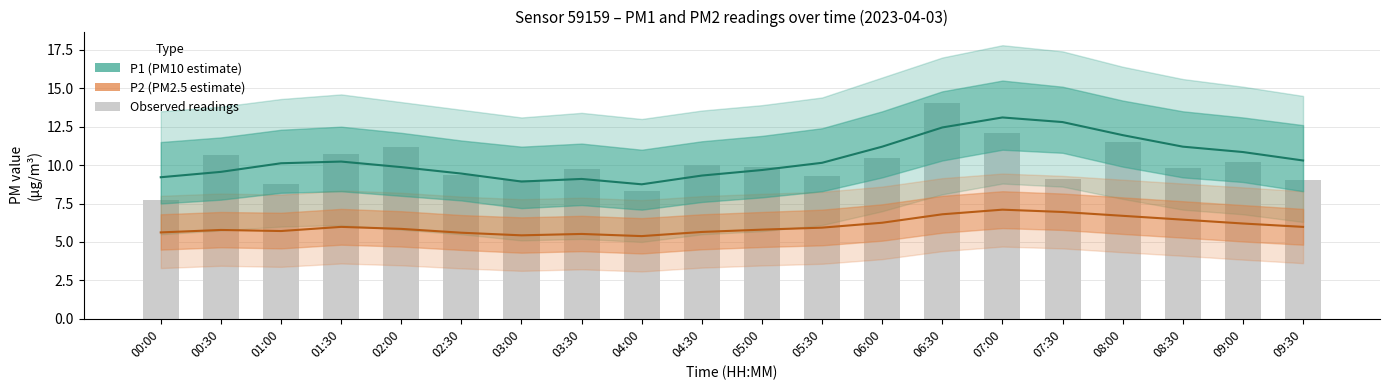

How many series are shown in this chart?

3